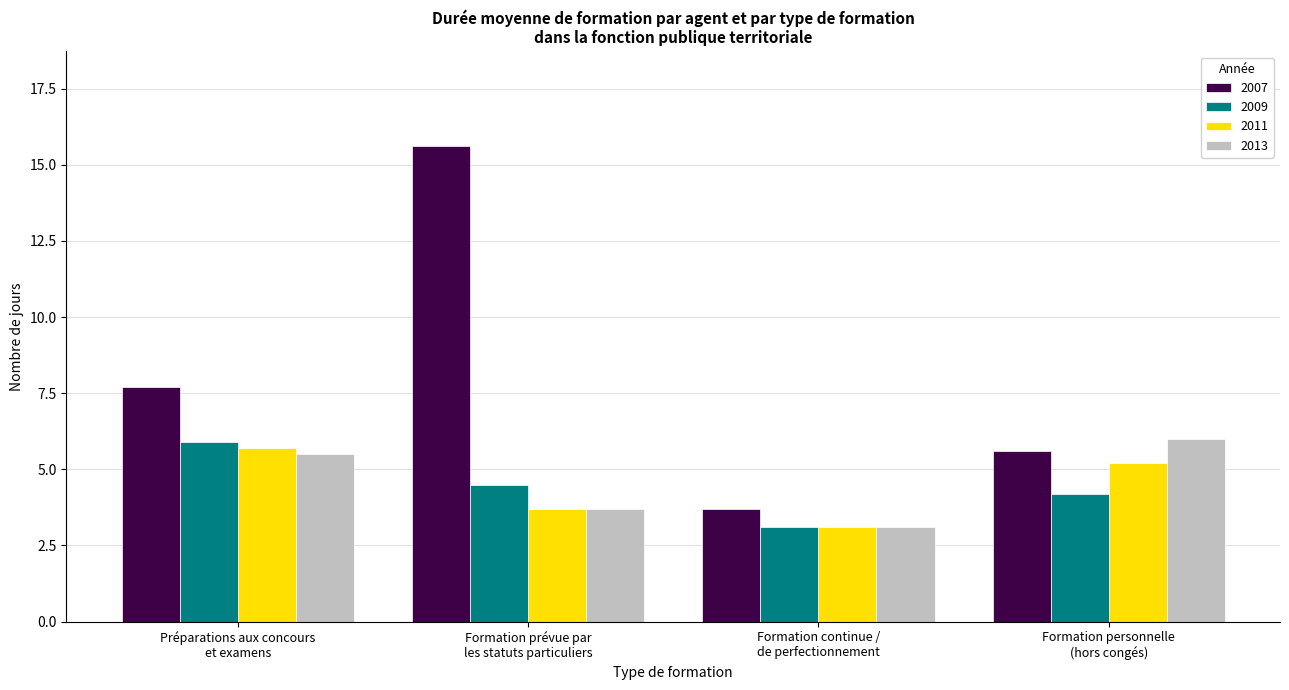

Is the value of 2011 at Formation personnelle
(hors congés) greater than the value of 2013 at Formation prévue par
les statuts particuliers?

Yes